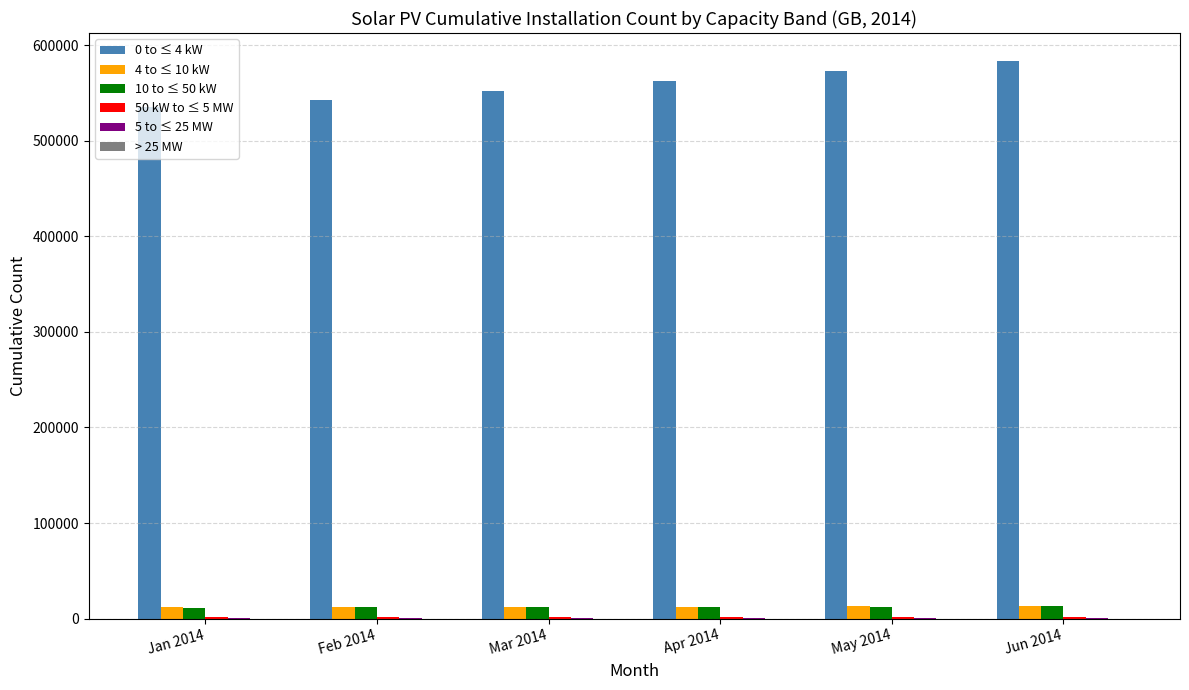

Count the number of categories in the chart.

6